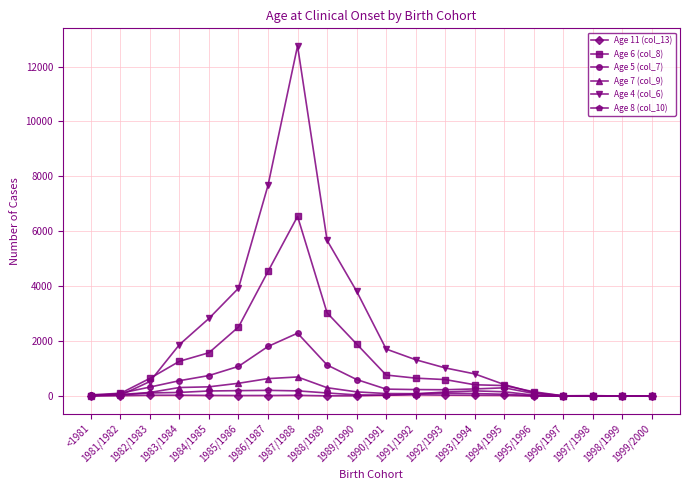

How many values in the Age 8 (col_10) series are below 81?

10